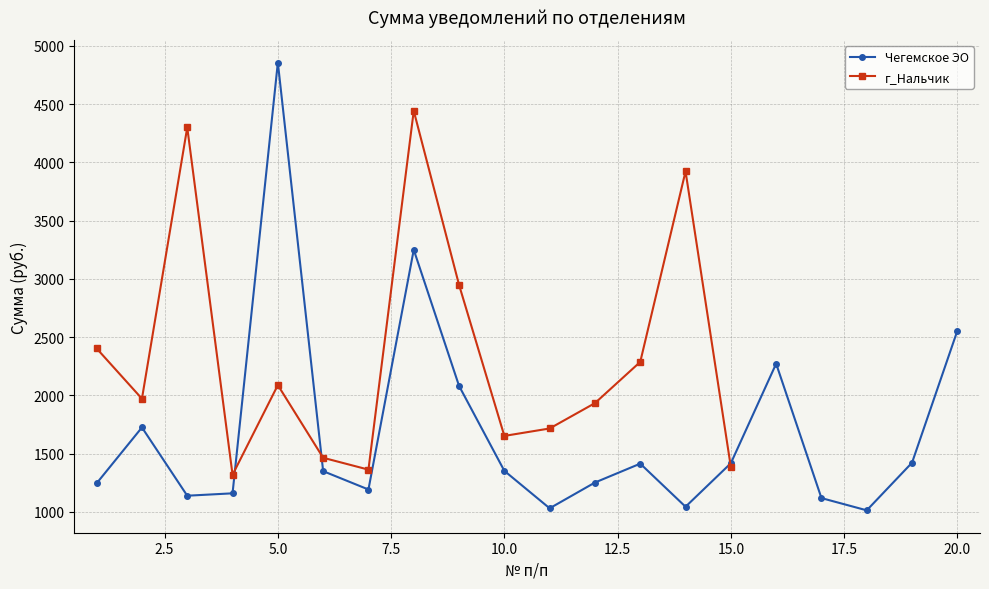

The value of Чегемское ЭО at 15.0 is 1417.7. True or false?

True